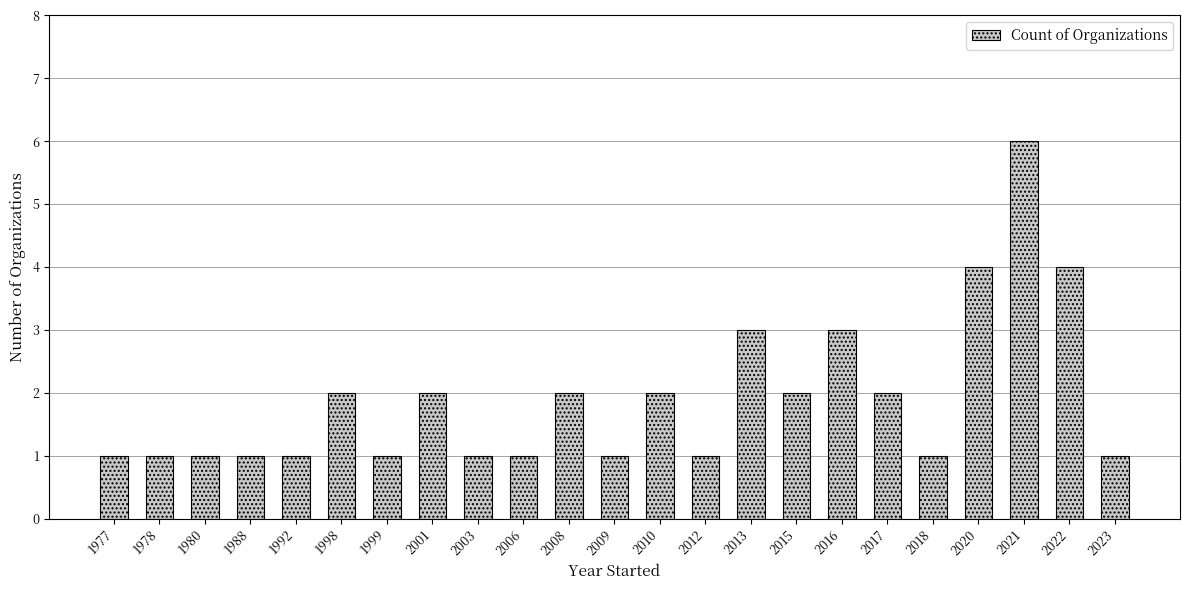

What is the ratio of the value at 1998 to the value at 2017?

1.0